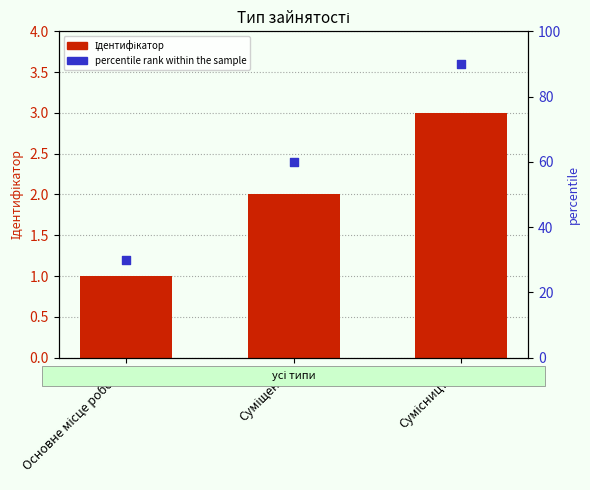

At which category is the sum across all series the highest?

Сумісництво